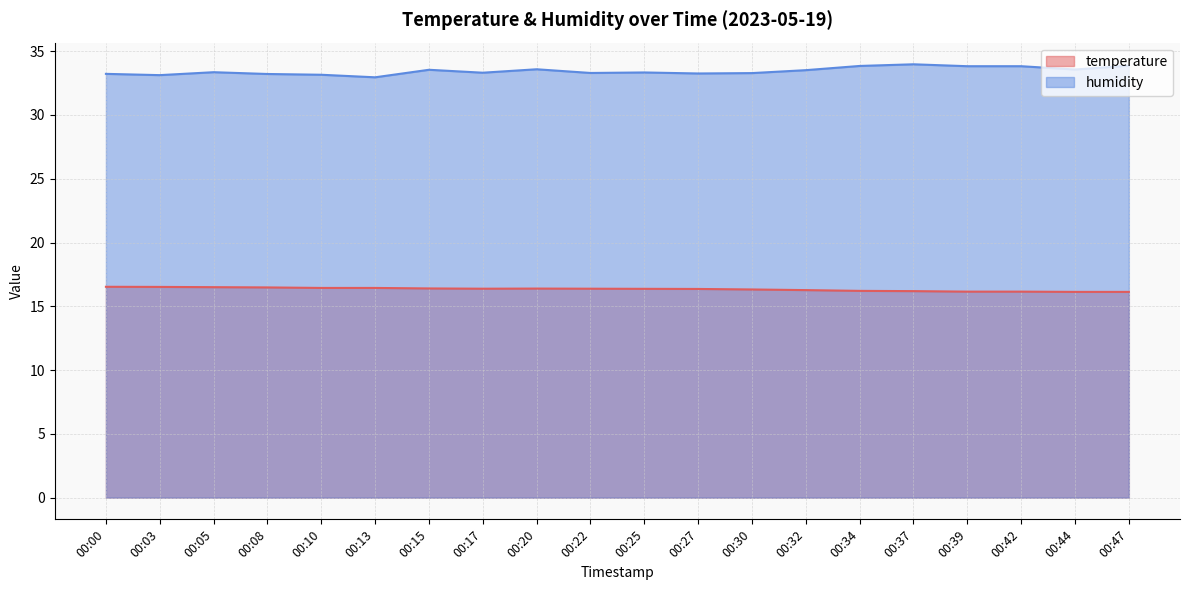

Does the chart have visible grid lines?

Yes